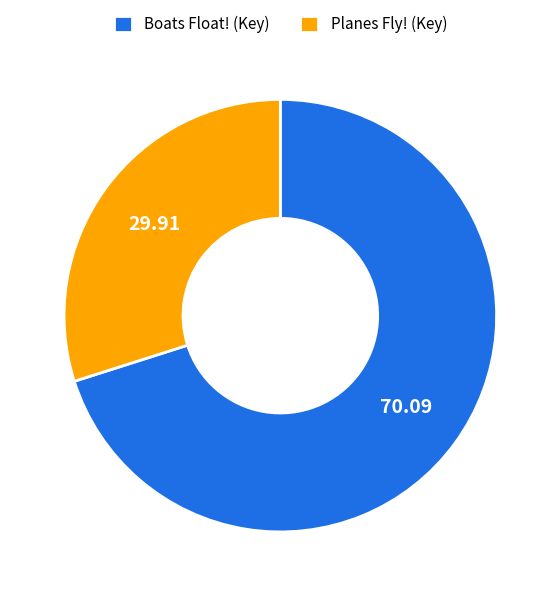

Is Planes Fly! (Key) the majority of the pie?

No